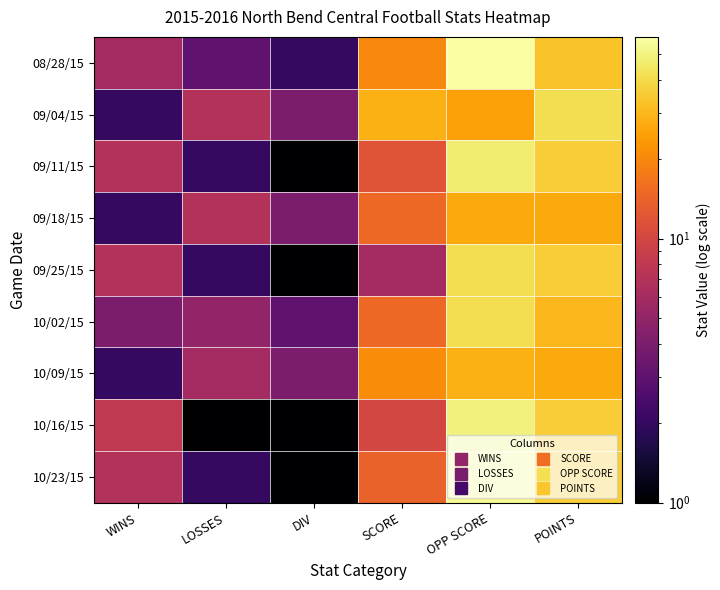

Reading left to right, what are all the values shown in this chart?

08/28/15: WINS=6	LOSSES=3	DIV=2	SCORE=20	OPP SCORE=58	POINTS=33
09/04/15: WINS=2	LOSSES=7	DIV=4	SCORE=28	OPP SCORE=25	POINTS=41
09/11/15: WINS=7	LOSSES=2	DIV=1	SCORE=12	OPP SCORE=47	POINTS=36
09/18/15: WINS=2	LOSSES=7	DIV=4	SCORE=15	OPP SCORE=27	POINTS=27
09/25/15: WINS=7	LOSSES=2	DIV=1	SCORE=6	OPP SCORE=41	POINTS=36
10/02/15: WINS=4	LOSSES=5	DIV=3	SCORE=15	OPP SCORE=41	POINTS=30
10/09/15: WINS=2	LOSSES=6	DIV=4	SCORE=21	OPP SCORE=28	POINTS=27
10/16/15: WINS=8	LOSSES=1	DIV=1	SCORE=10	OPP SCORE=49	POINTS=36
10/23/15: WINS=7	LOSSES=2	DIV=1	SCORE=14	OPP SCORE=54	POINTS=36